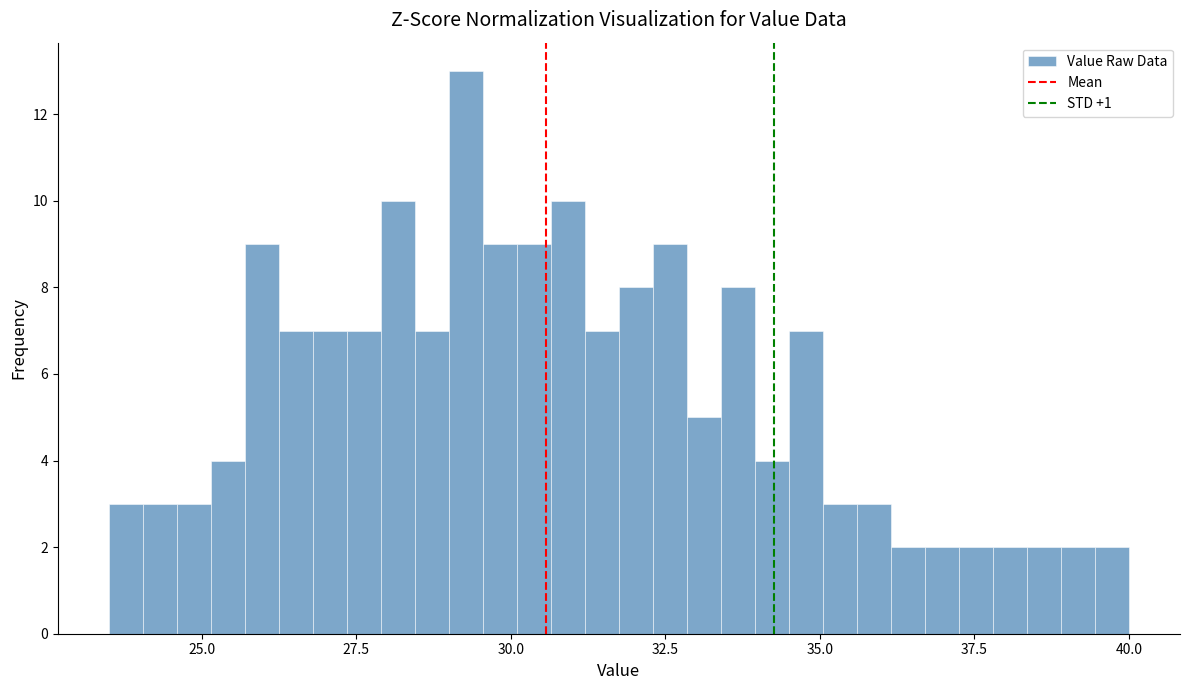

Read against the x-axis, roughly where is the centre of the tallest bar?

29.5